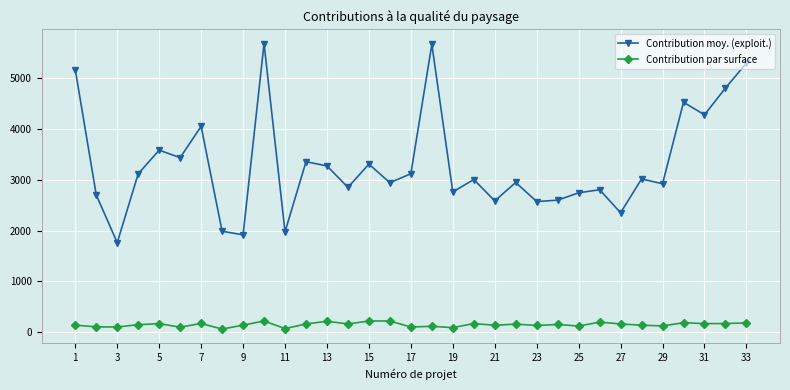

What is the average value of the Contribution par surface series?

150